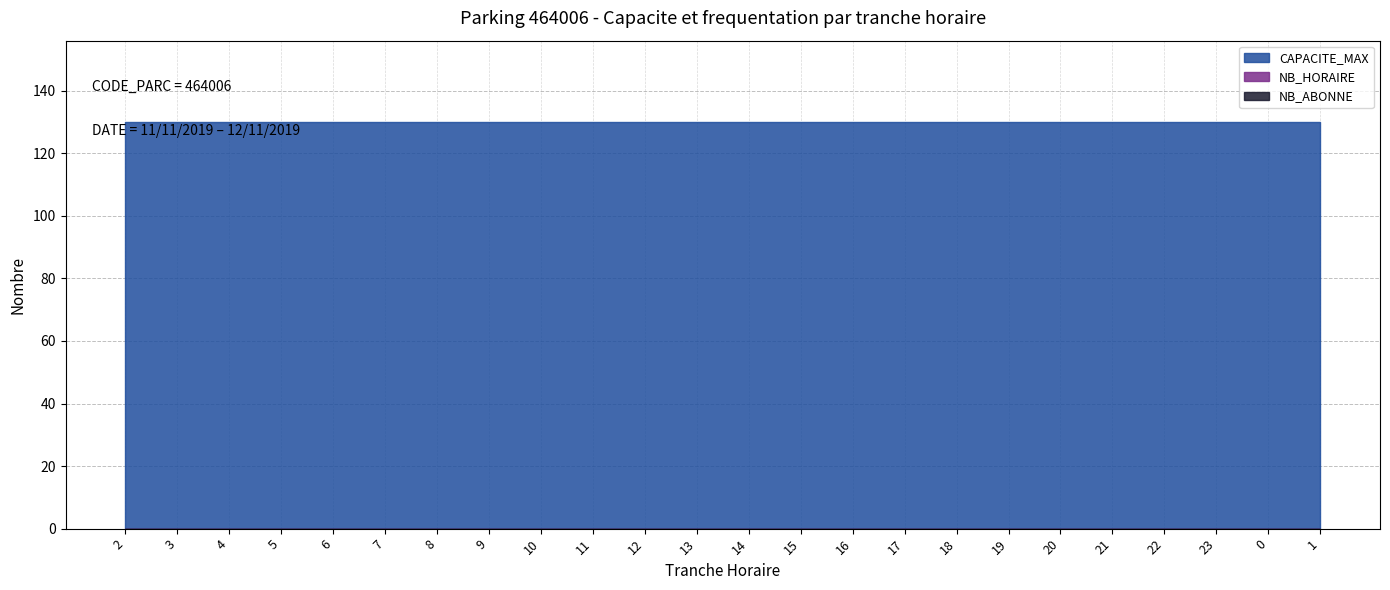

Reading left to right, what are all the values shown in this chart?

CAPACITE_MAX: 2=130	3=130	4=130	5=130	6=130	7=130	8=130	9=130	10=130	11=130	12=130	13=130	14=130	15=130	16=130	17=130	18=130	19=130	20=130	21=130	22=130	23=130	0=130	1=130
NB_HORAIRE: 2=0	3=0	4=0	5=0	6=0	7=0	8=0	9=0	10=0	11=0	12=0	13=0	14=0	15=0	16=0	17=0	18=0	19=0	20=0	21=0	22=0	23=0	0=0	1=0
NB_ABONNE: 2=0	3=0	4=0	5=0	6=0	7=0	8=0	9=0	10=0	11=0	12=0	13=0	14=0	15=0	16=0	17=0	18=0	19=0	20=0	21=0	22=0	23=0	0=0	1=0